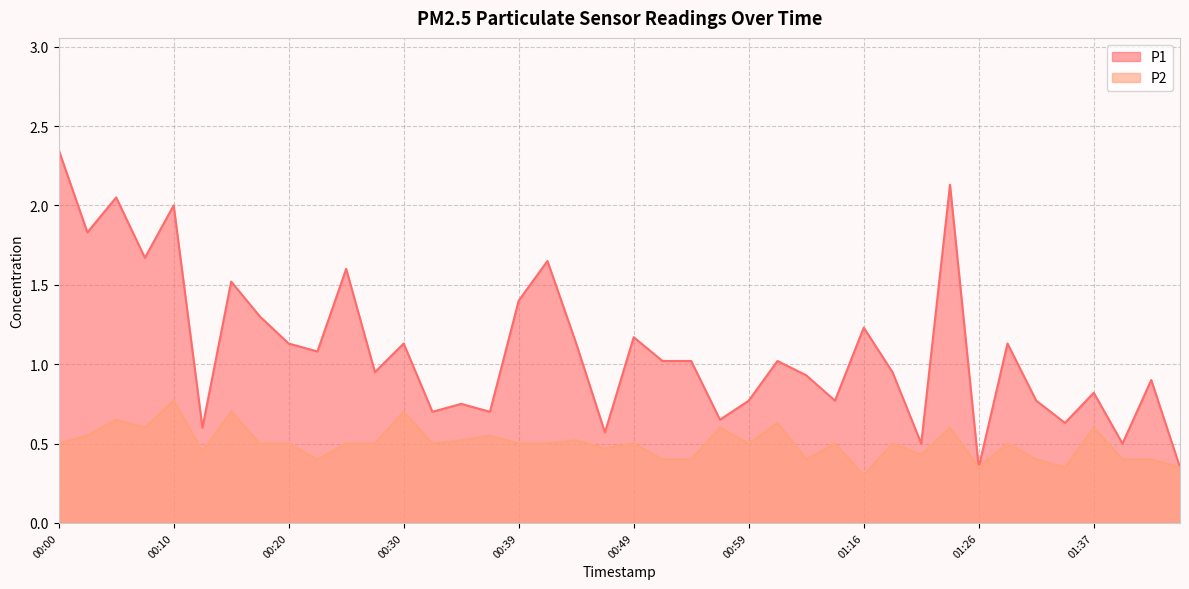

Rank the series by their average value, from highest to lowest.

P1, P2